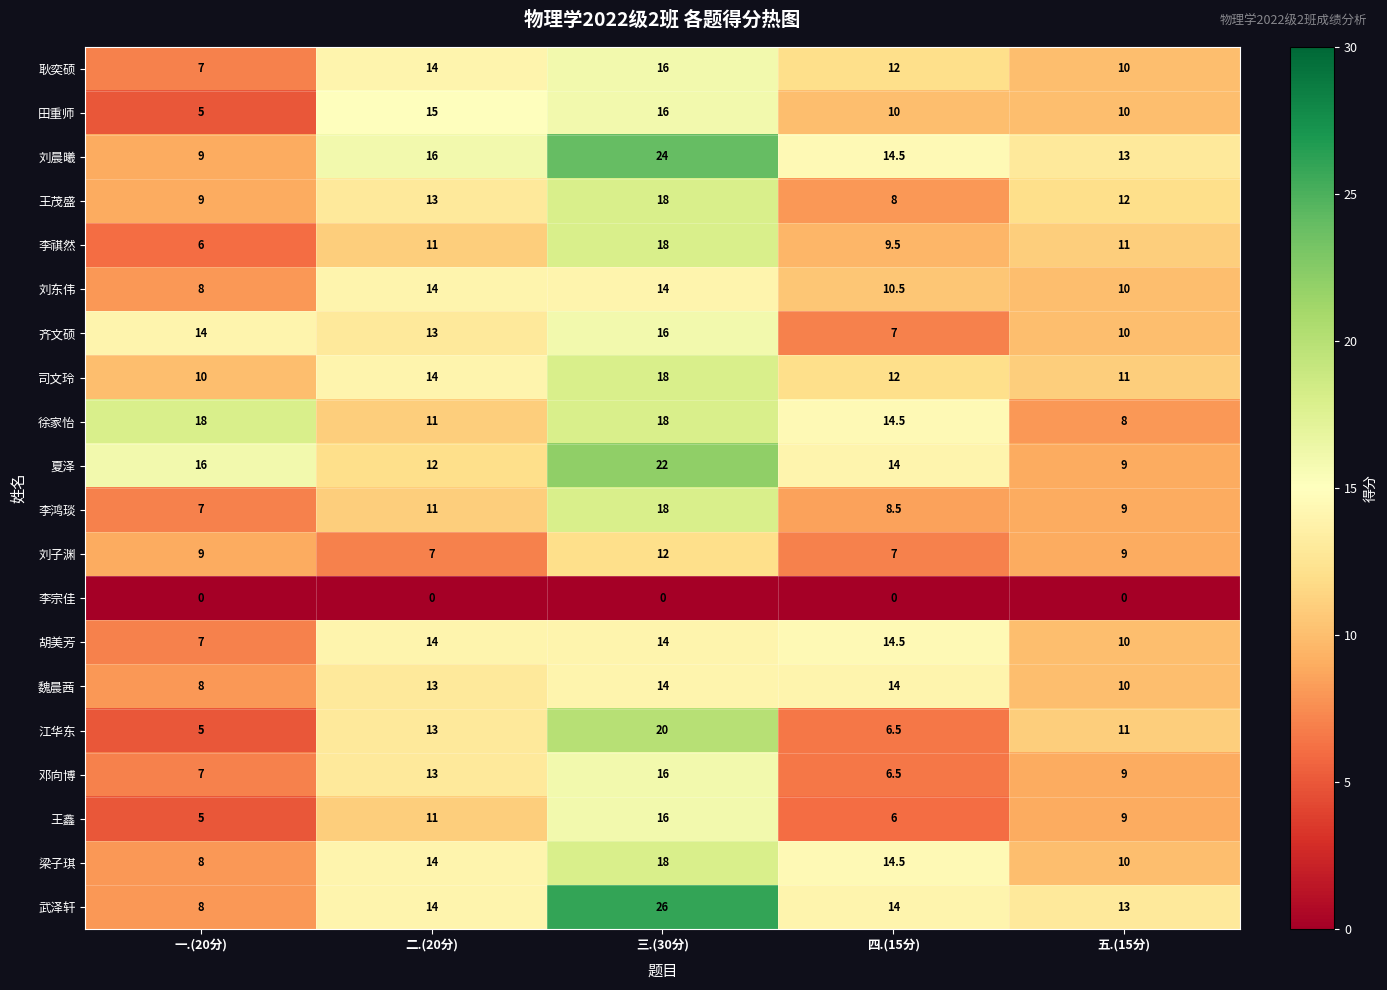

At how many categories does at least one series exceed 5?

5